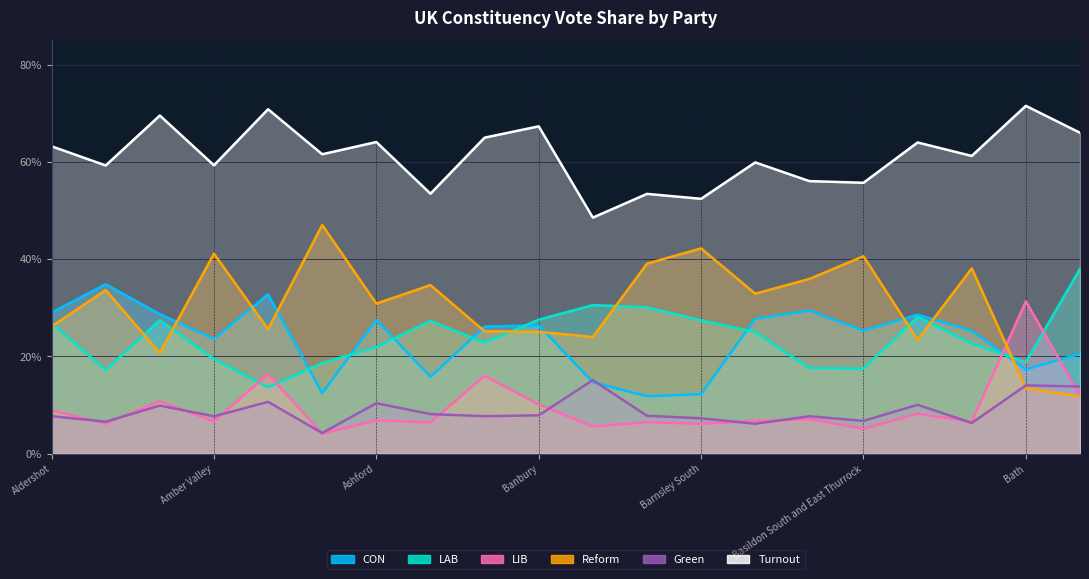

Reading left to right, transcribe all the data shown in this chart.

CON: 0.3	0.3	0.3	0.2	0.3	0.1	0.3	0.2	0.3	0.3	0.1	0.1	0.1	0.3	0.3	0.3	0.3	0.3	0.2	0.2
LAB: 0.3	0.2	0.3	0.2	0.1	0.2	0.2	0.3	0.2	0.3	0.3	0.3	0.3	0.3	0.2	0.2	0.3	0.2	0.2	0.4
LIB: 0.1	0.1	0.1	0.1	0.2	0.0	0.1	0.1	0.2	0.1	0.1	0.1	0.1	0.1	0.1	0.1	0.1	0.1	0.3	0.1
Reform: 0.3	0.3	0.2	0.4	0.3	0.5	0.3	0.3	0.3	0.3	0.2	0.4	0.4	0.3	0.4	0.4	0.2	0.4	0.1	0.1
Green: 0.1	0.1	0.1	0.1	0.1	0.0	0.1	0.1	0.1	0.1	0.2	0.1	0.1	0.1	0.1	0.1	0.1	0.1	0.1	0.1
Turnout: 0.6	0.6	0.7	0.6	0.7	0.6	0.6	0.5	0.6	0.7	0.5	0.5	0.5	0.6	0.6	0.6	0.6	0.6	0.7	0.7